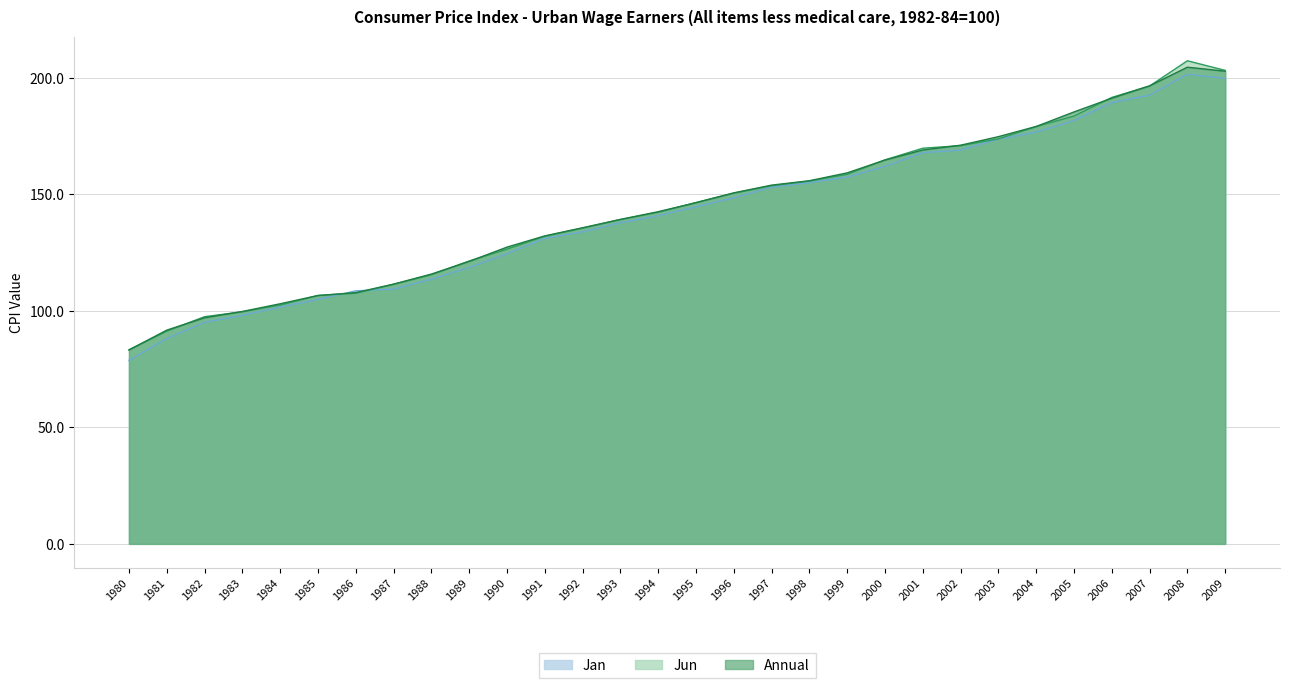

What are all the series names shown in the legend?

Jan, Jun, Annual